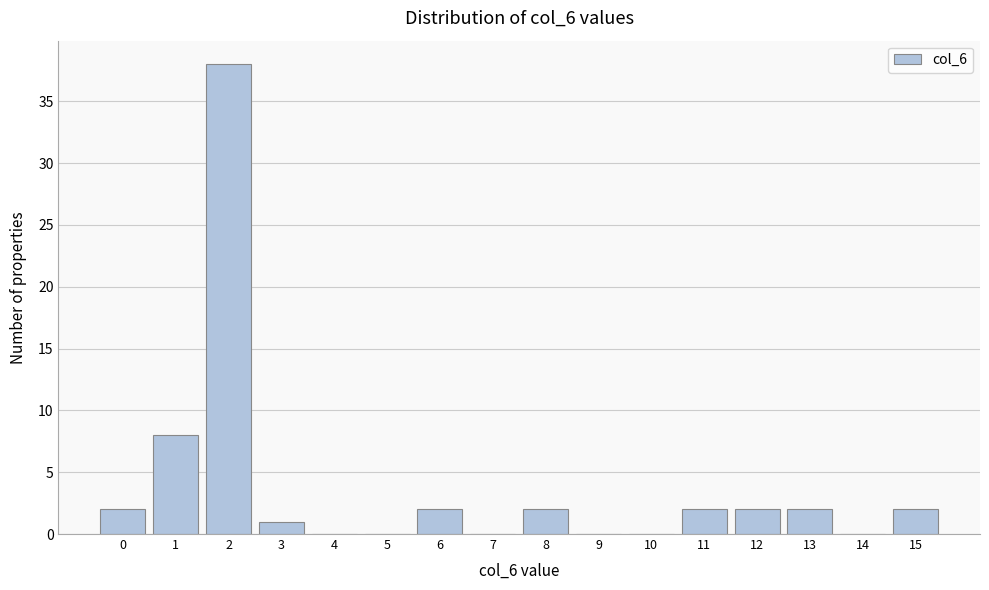

Reading left to right, transcribe all the data shown in this chart.

0=2	1=8	2=38	3=1	4=0	5=0	6=2	7=0	8=2	9=0	10=0	11=2	12=2	13=2	14=0	15=2